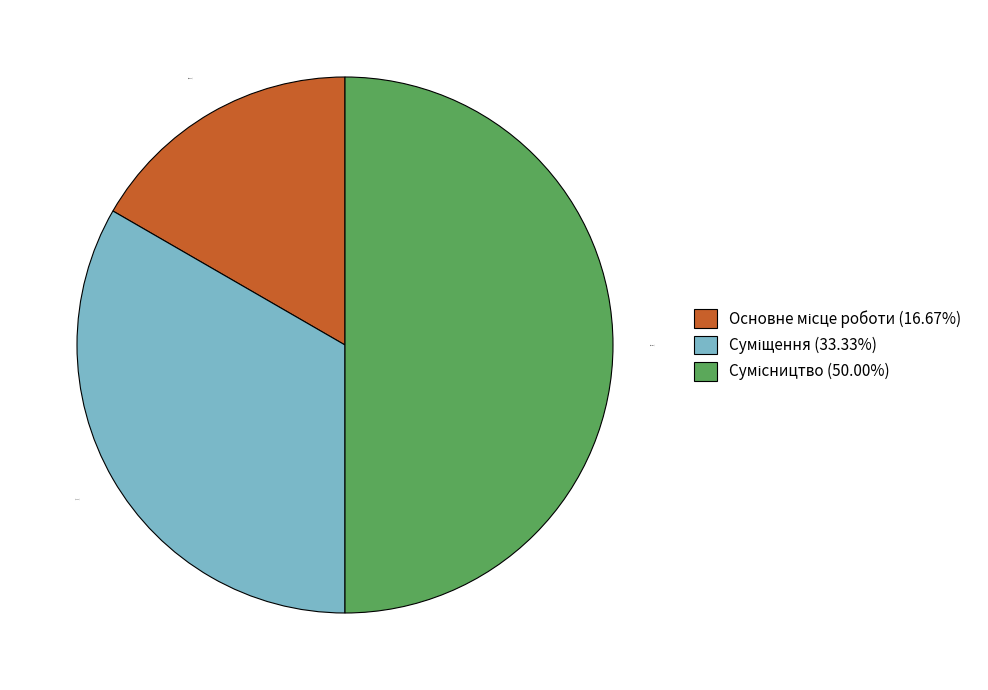

What is the change in value from Суміщення to Сумісництво?

+1